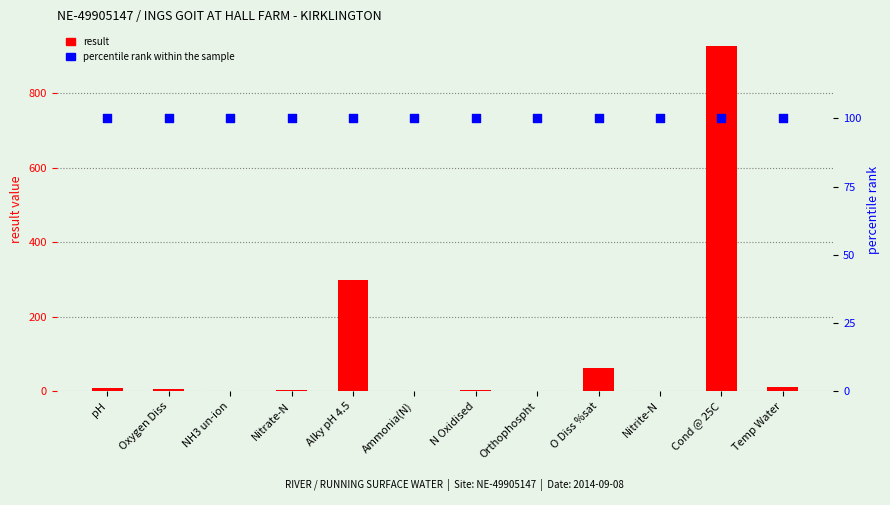

Which series has the largest total across all categories?

result